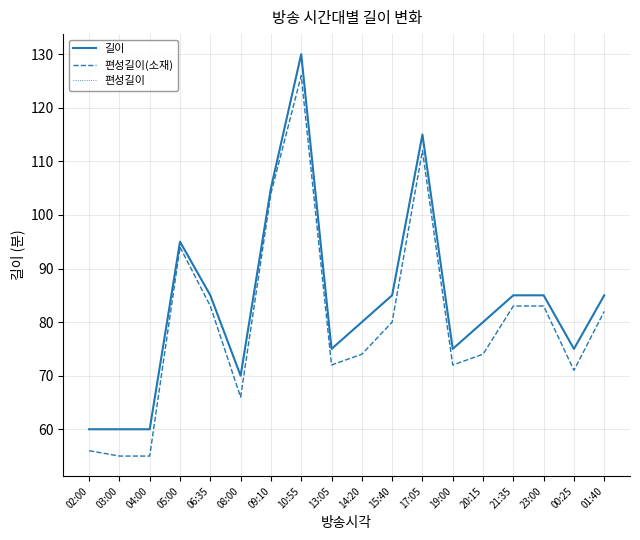

What are all the series names shown in the legend?

길이, 편성길이(소재), 편성길이